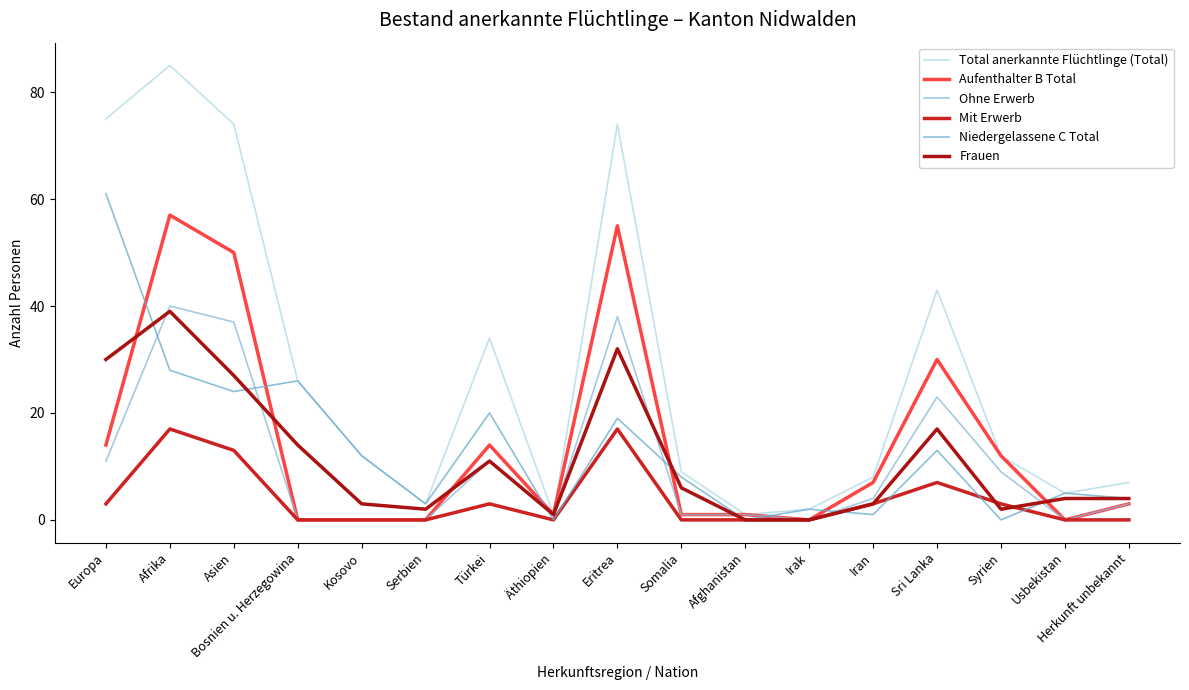

What is the label of the 10th point from the left?

Somalia